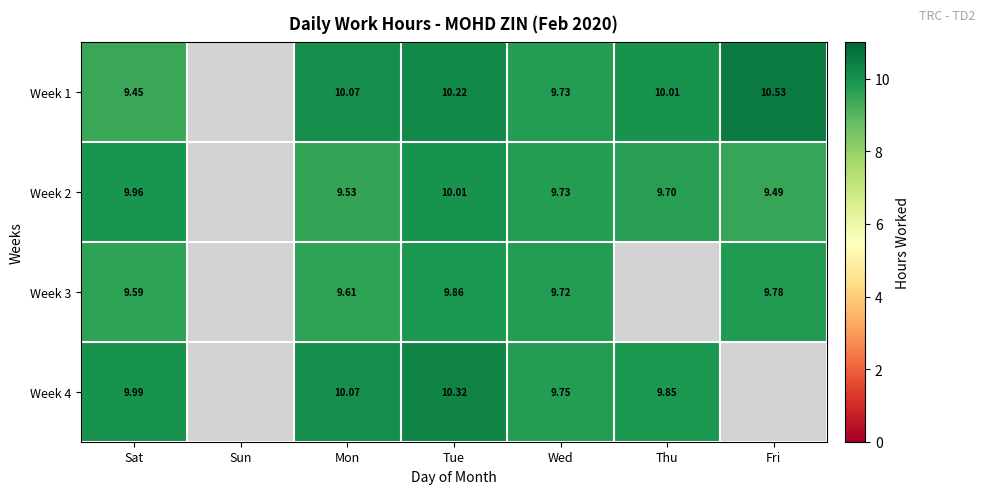

The value of Week 1 at Thu is 13.6. True or false?

False